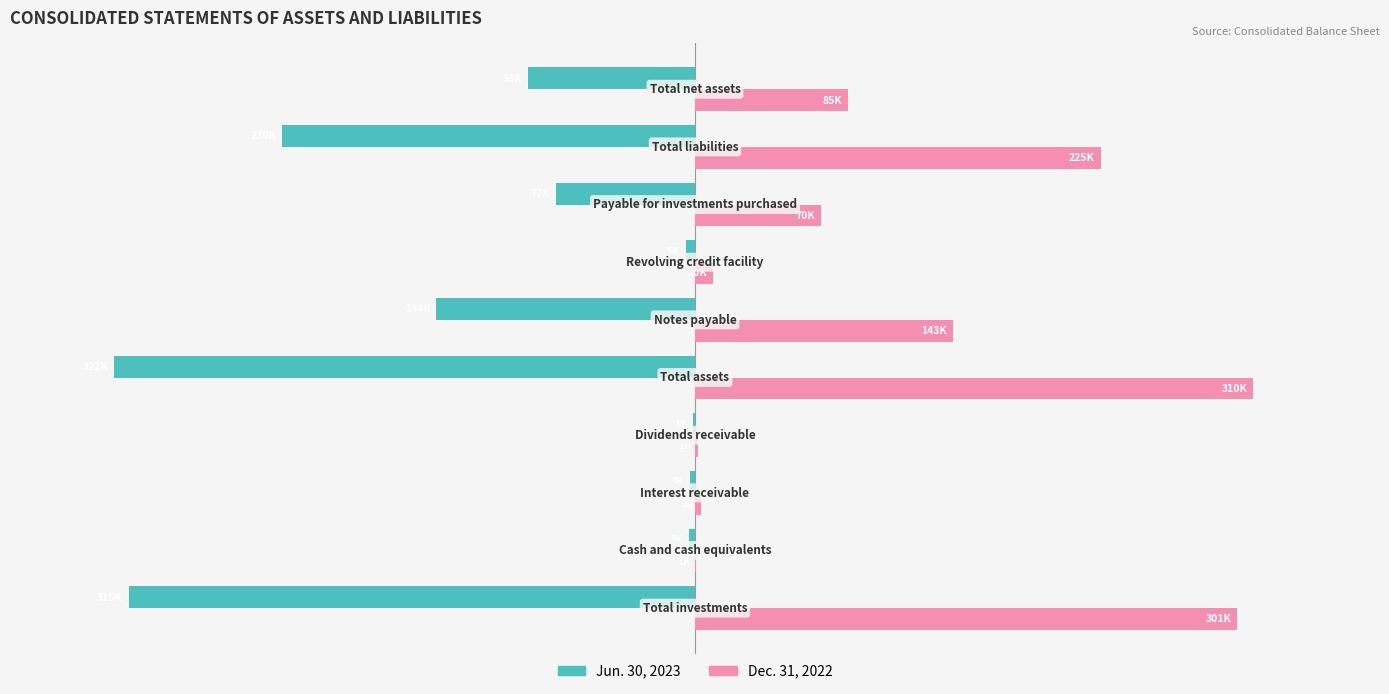

What are all the series names shown in the legend?

Jun. 30, 2023, Dec. 31, 2022